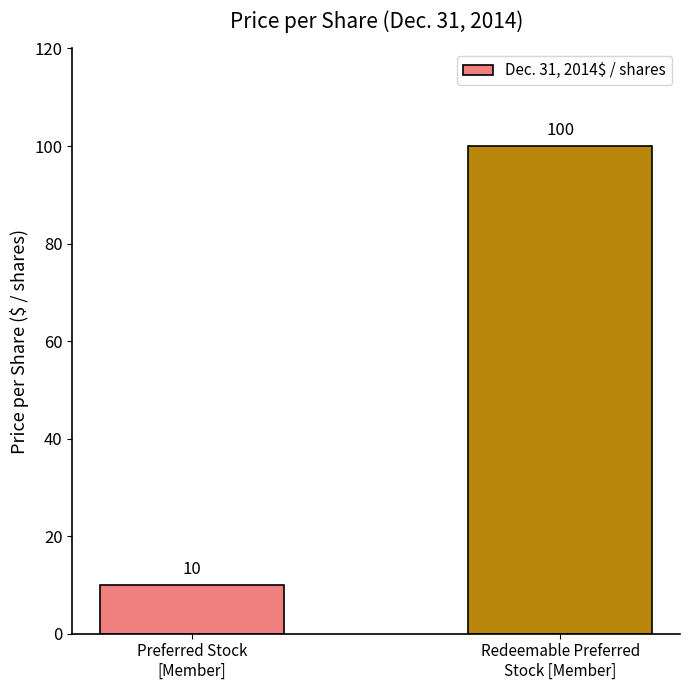

Rank the categories by value from lowest to highest.

Preferred Stock
[Member], Redeemable Preferred
Stock [Member]